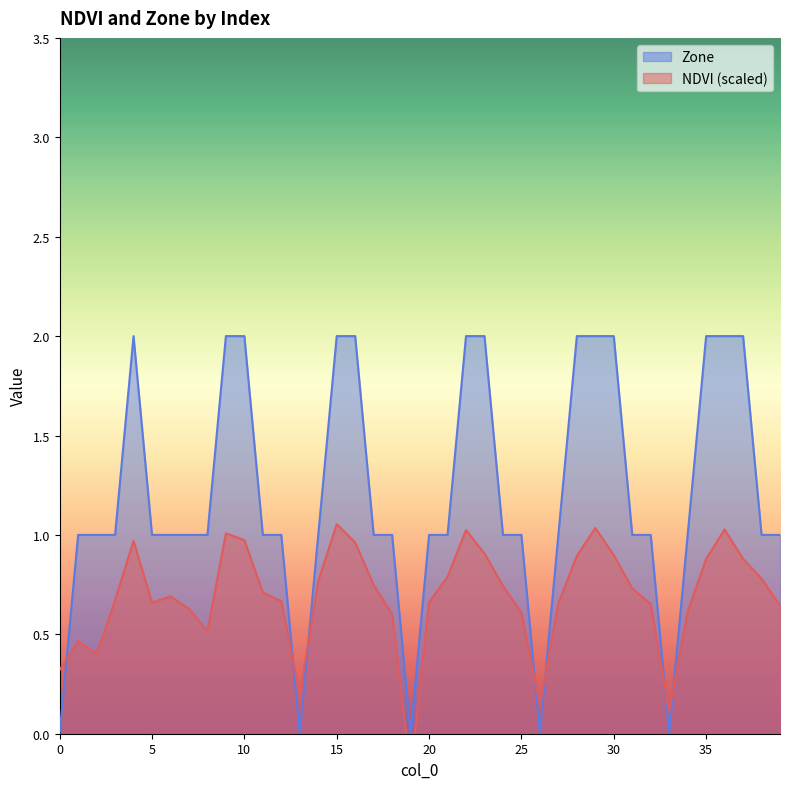

What is the average value of the NDVI series?

0.7